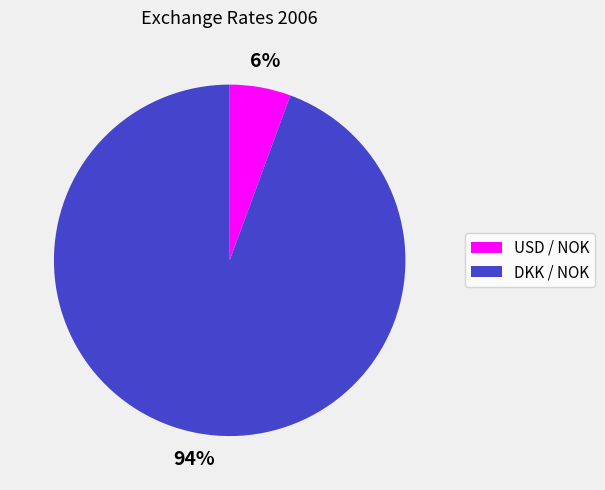

How many segments does this pie chart have?

2